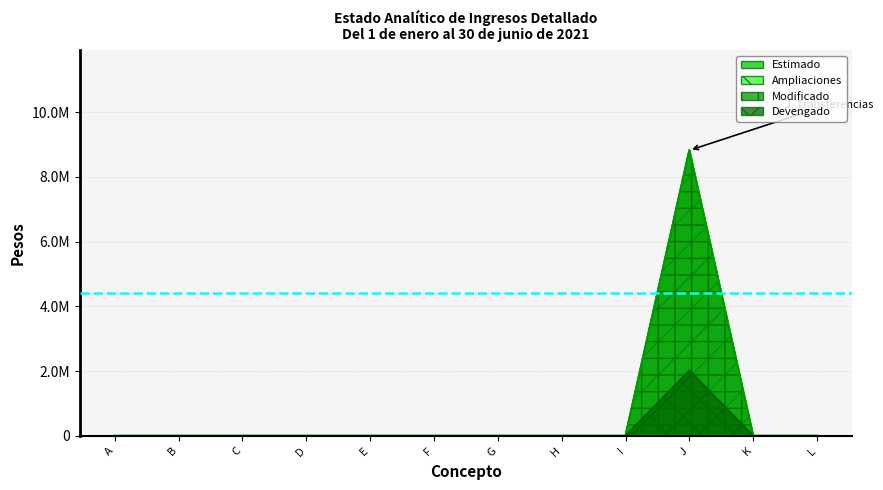

Which series has the widest spread of values?

Estimado